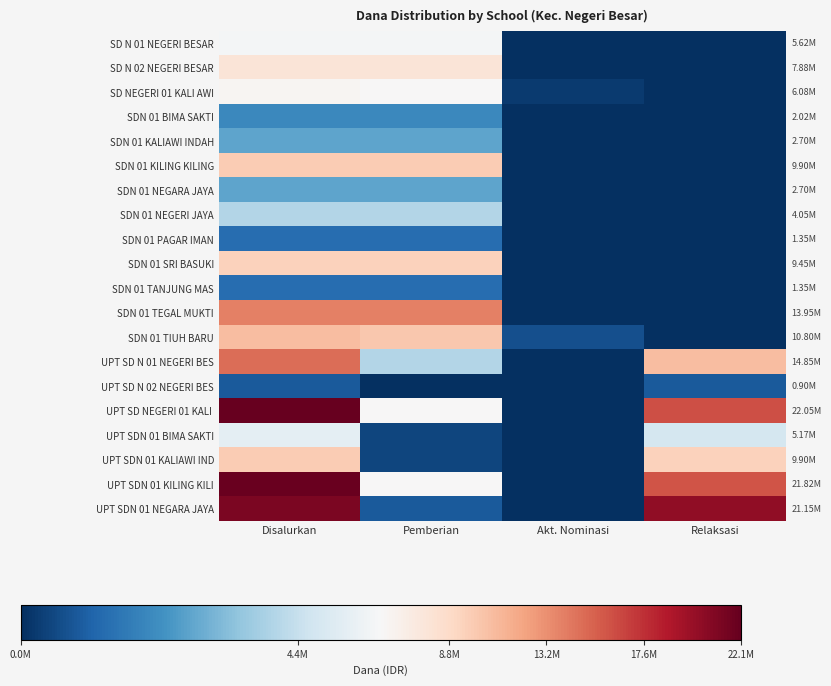

At how many categories does at least one series exceed 21746729?

1